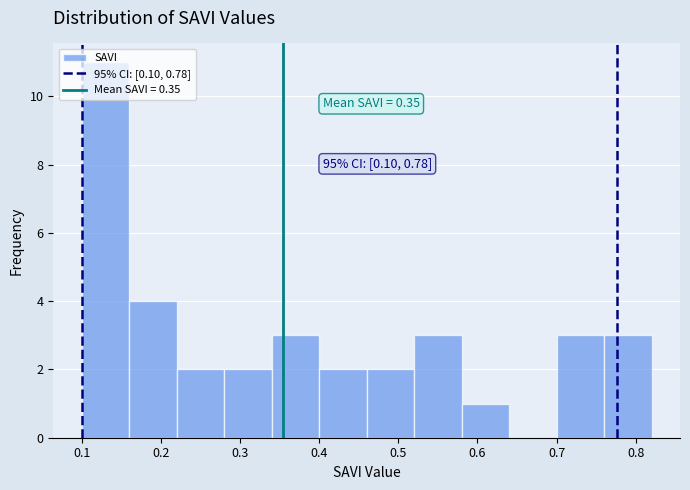

Which range on the x-axis has the tallest bar?

0.10 to 0.16